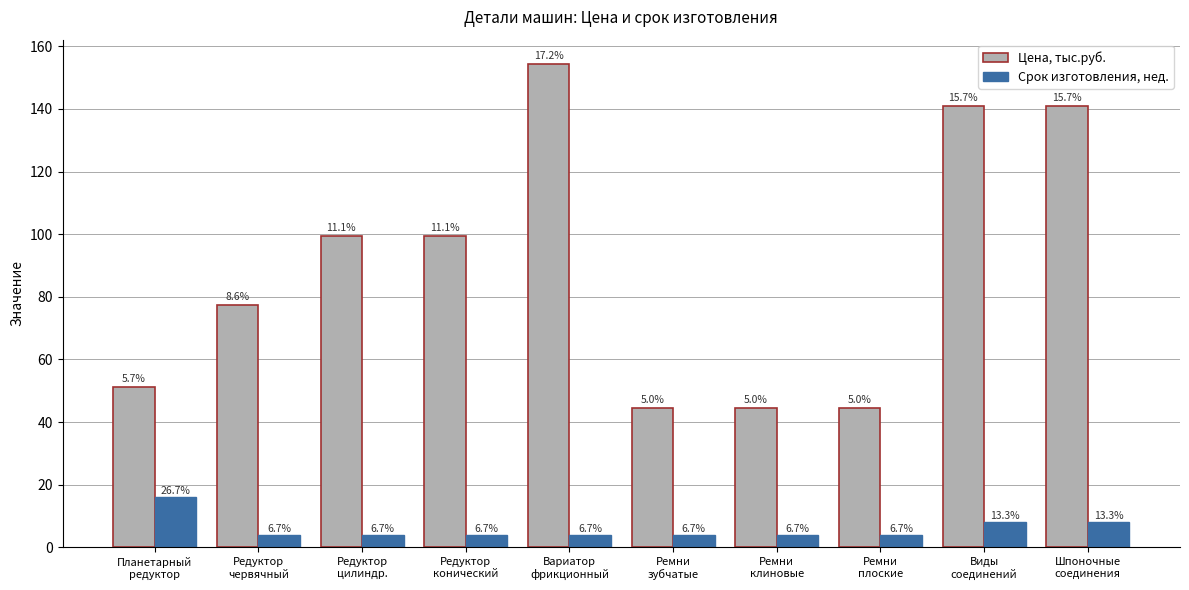

What are all the series names shown in the legend?

Цена, тыс.руб., Срок изготовления, нед.